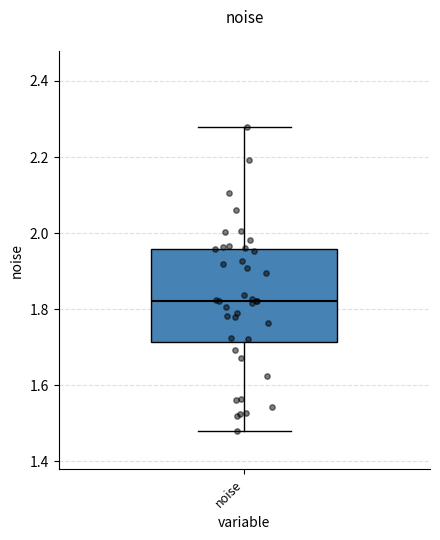

Where does the upper whisker of the box for noise end on the y-axis? The values are not printed on the chart, so give them approximately, as read against the axis.

2.28